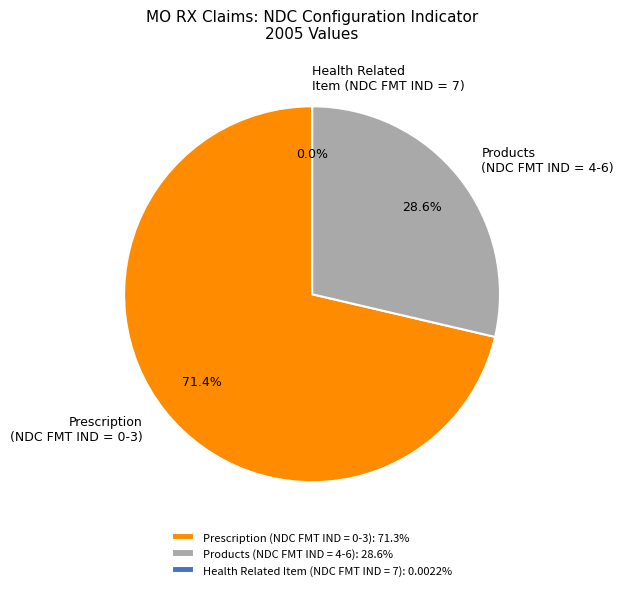

What is the ratio of the value at Prescription (NDC FMT IND = 0-3): 71.3% to the value at Products (NDC FMT IND = 4-6): 28.6%?

2.5